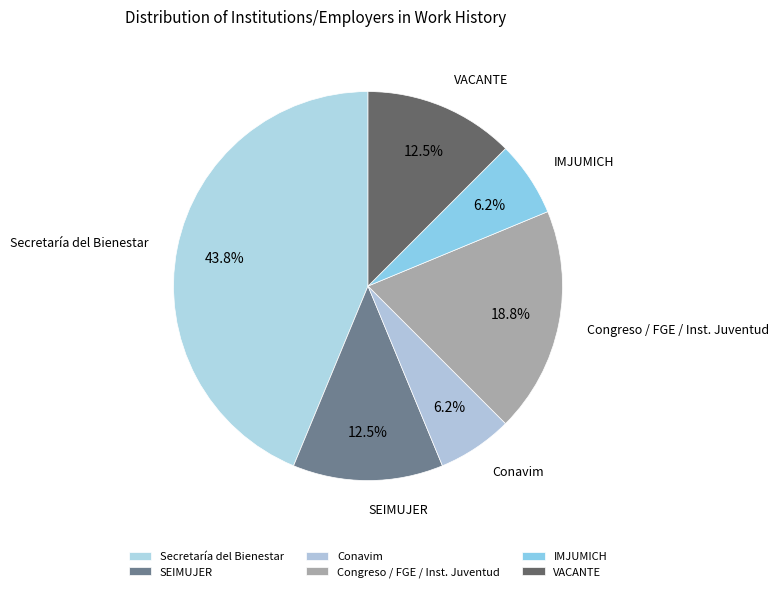

What is the largest slice in the pie chart?

Secretaría del Bienestar